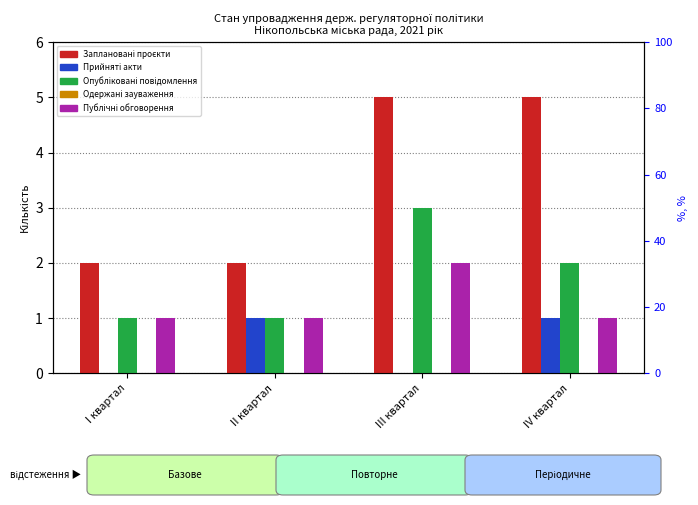

What is the average value of the Заплановані проєкти series?

4